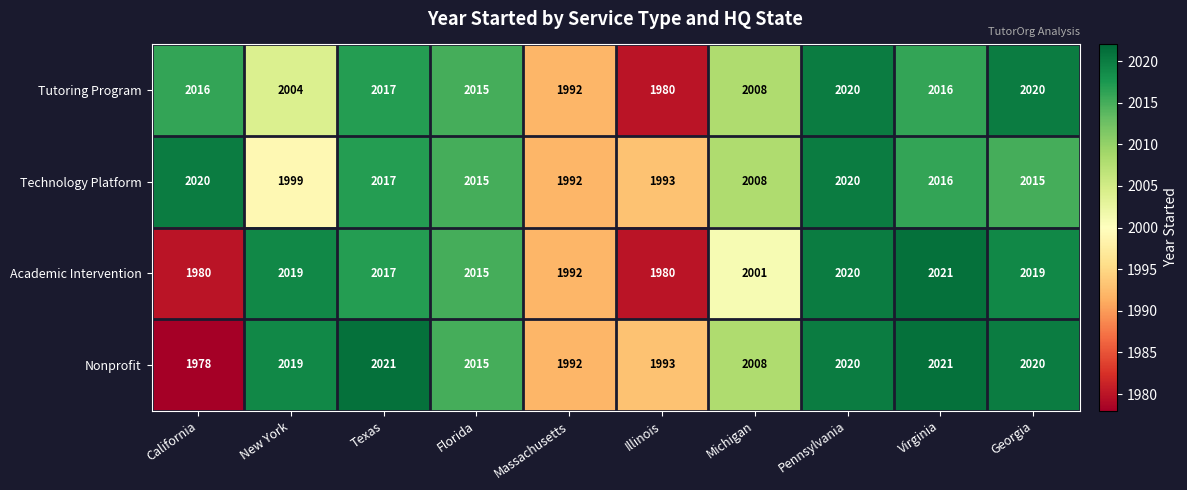

What is the approximate value of Tutoring Program at Florida, to the nearest 5?

2015